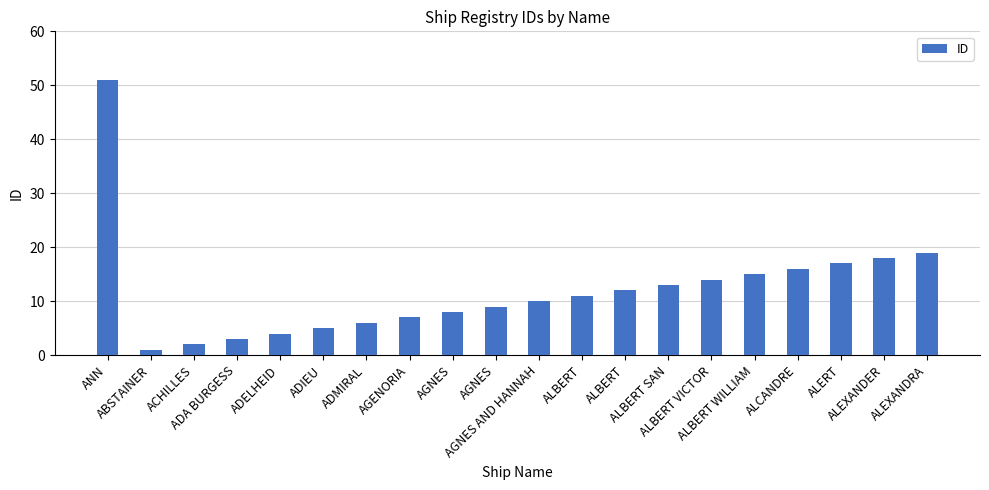

Count the number of data series in this chart.

1